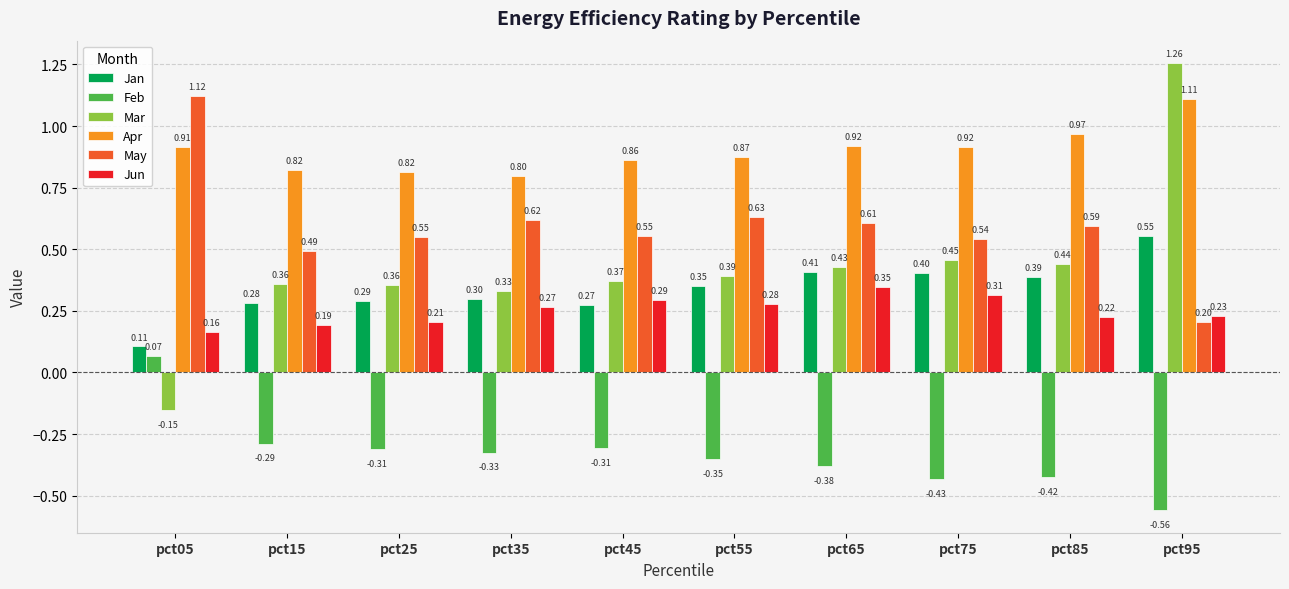

Where is Feb nearest to the value 0?

pct05